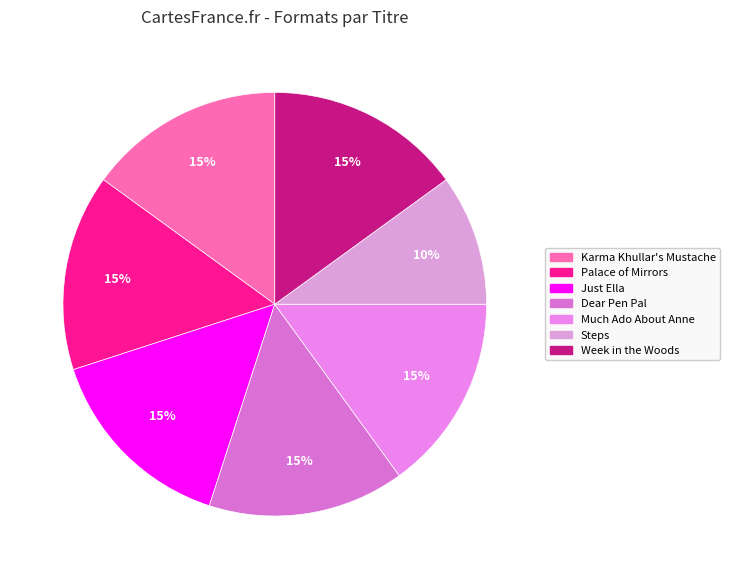

To the nearest percent, what percentage of the pie is Palace of Mirrors?

15%